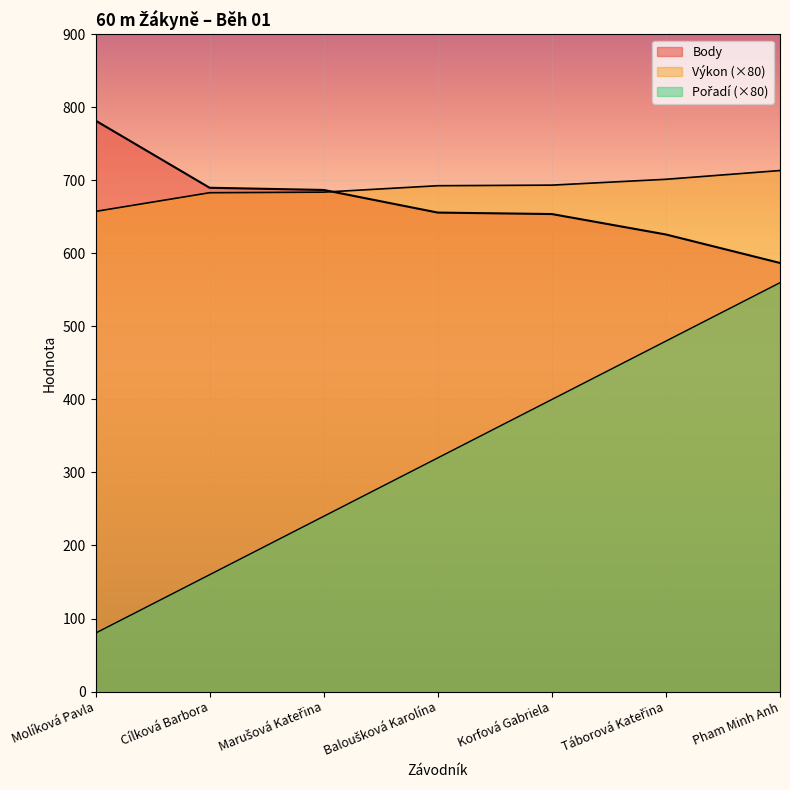

What is the value of the Body point at the 2nd from the left?

690.0